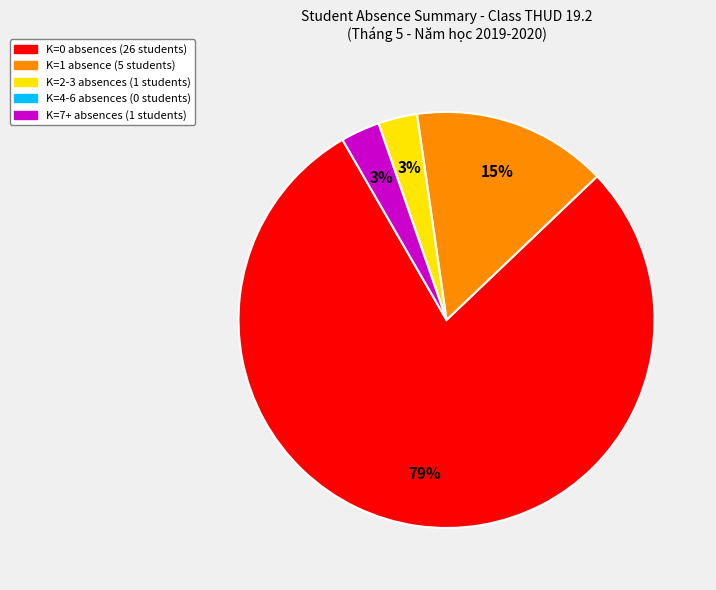

To the nearest percent, what portion does K=0 represent?

79%